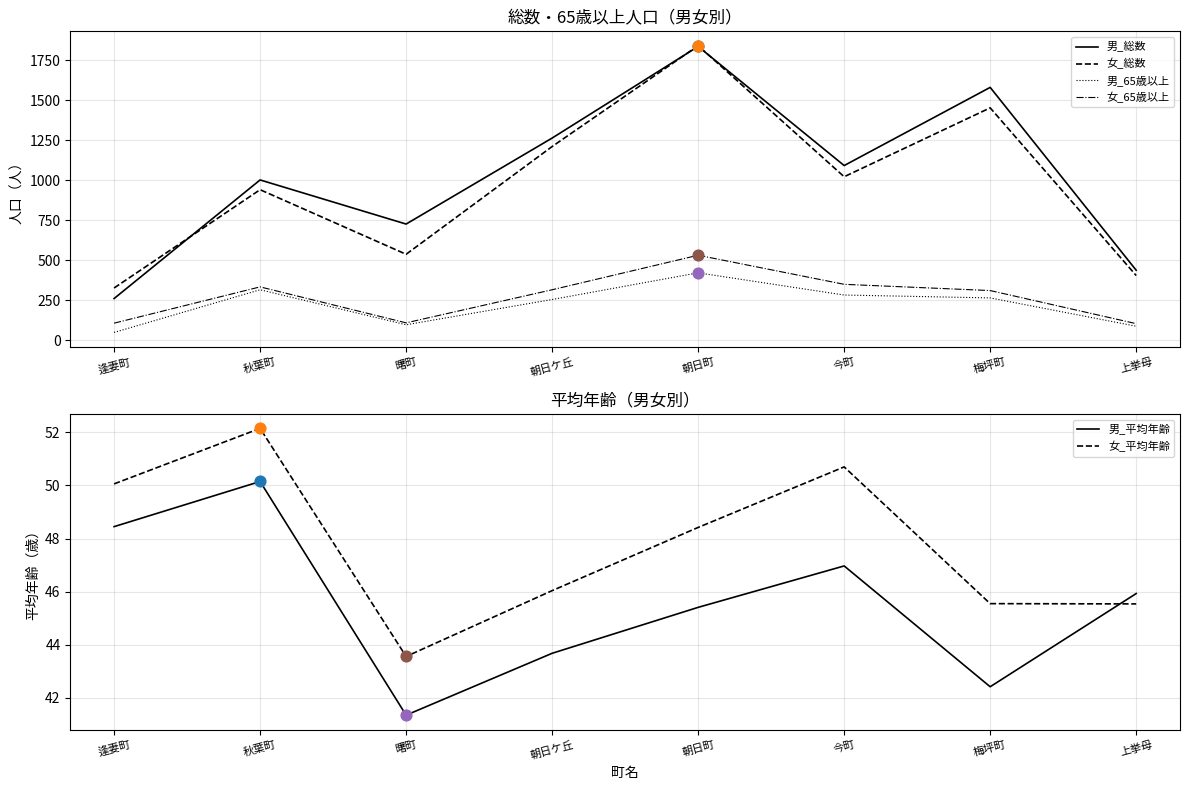

What are all the series names shown in the legend?

男_総数, 女_総数, 男_65歳以上, 女_65歳以上, 男_平均年齢, 女_平均年齢